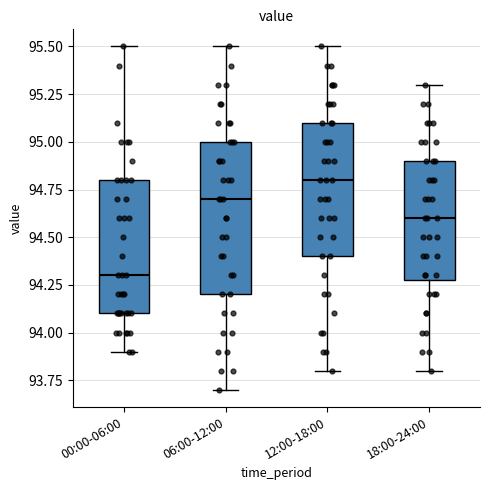

Which box is the tallest, from its lower edge to its upper edge?

06:00-12:00